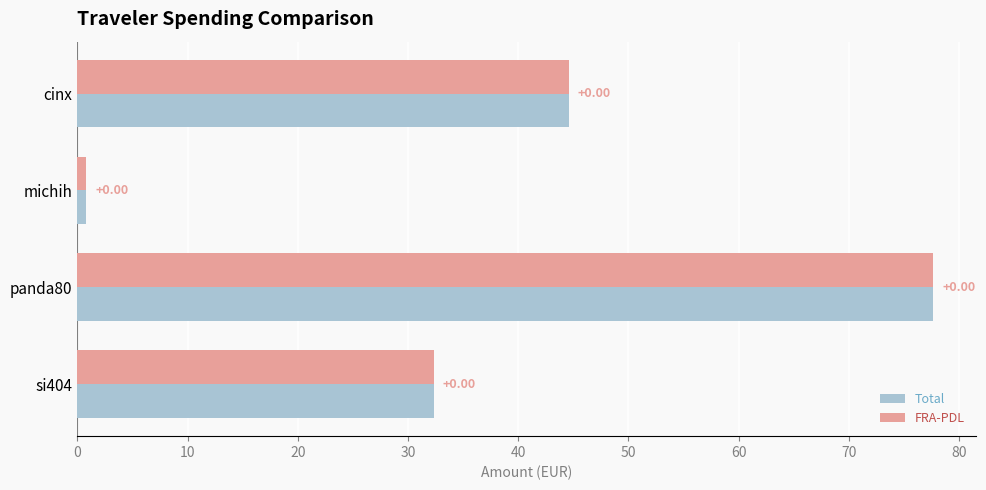

Reading left to right, transcribe all the data shown in this chart.

Total: 44.6	0.8	77.7	32.3
FRA-PDL: 44.6	0.8	77.7	32.3